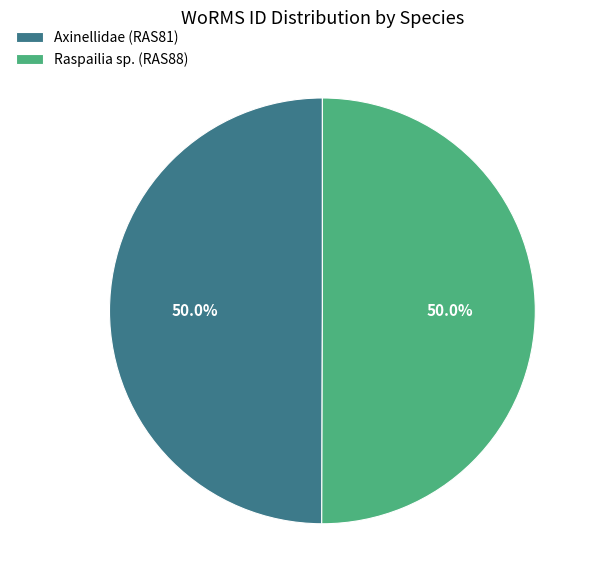

Approximately how many times larger is the value at Axinellidae (RAS81) compared to Raspailia sp. (RAS88)?

1.0